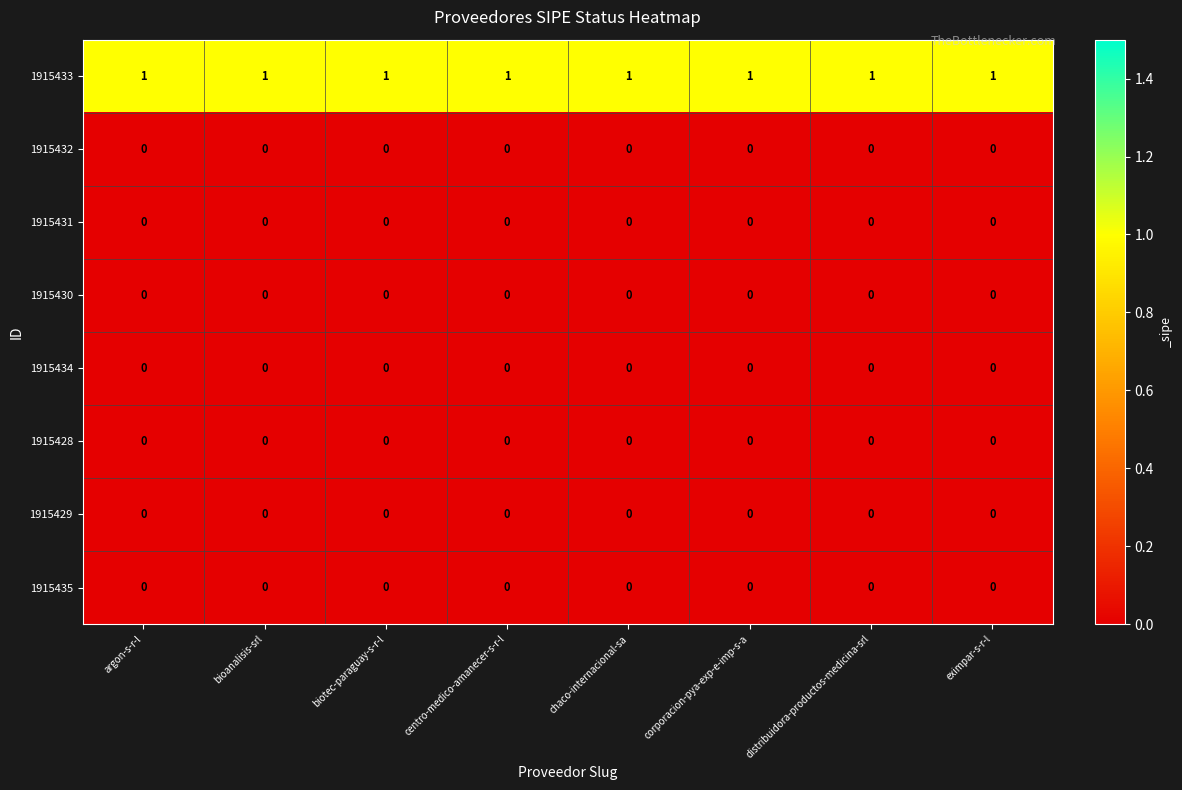

Is it true that 1915433 equals 1 at chaco-internacional-sa?

True